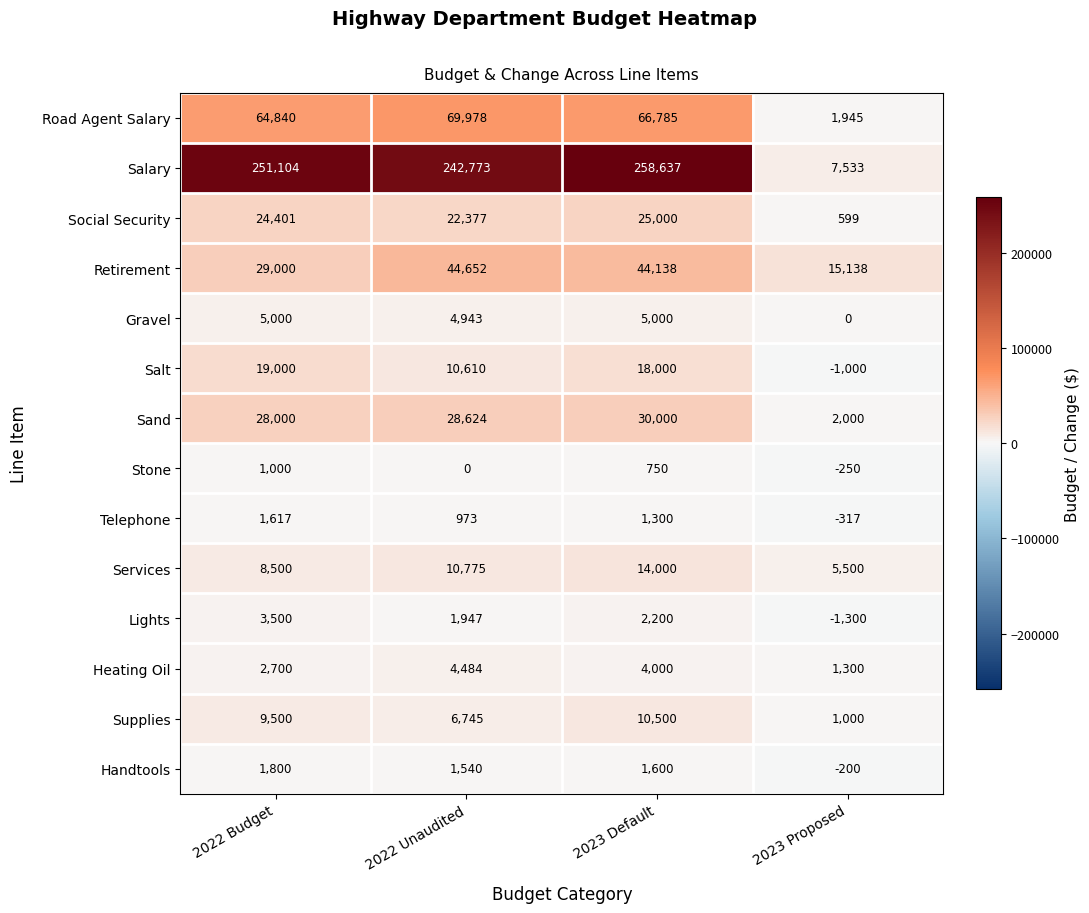

Which series changed the most between 2022 Unaudited and 2023 Proposed?

Salary